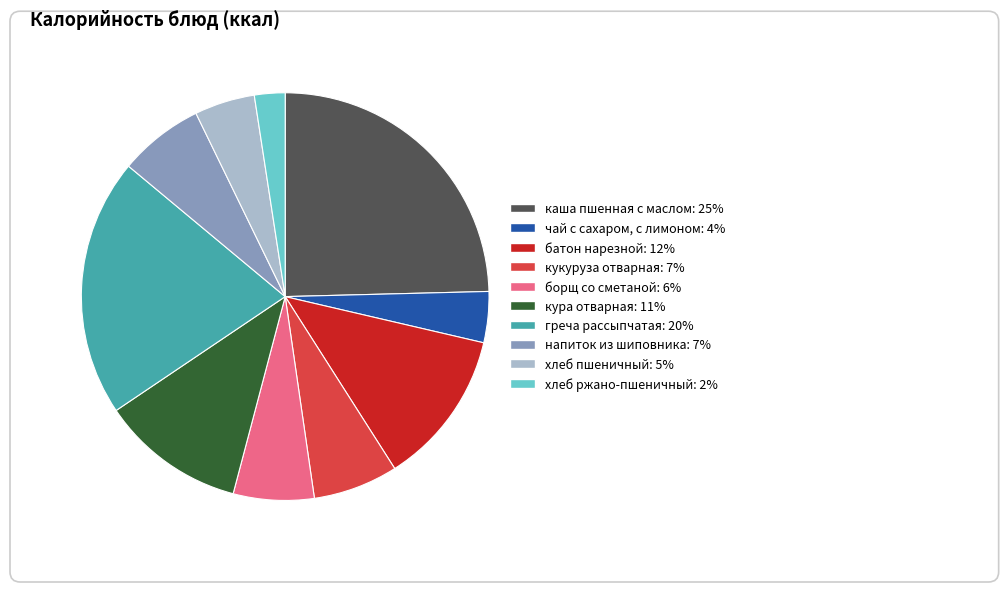

Rank the categories by value from lowest to highest.

хлеб ржано-пшеничный, чай с сахаром, с лимоном, хлеб пшеничный, борщ со сметаной, кукуруза отварная, напиток из шиповника, кура отварная, батон нарезной, греча рассыпчатая, каша пшенная с маслом